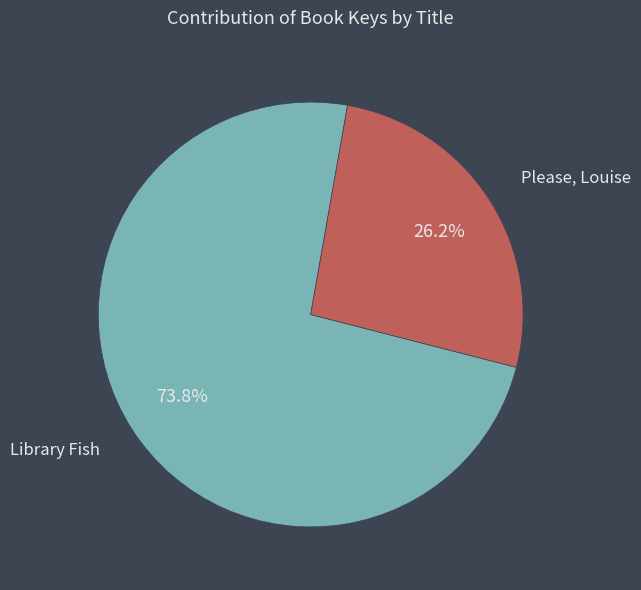

Is there a majority slice in this chart?

Yes